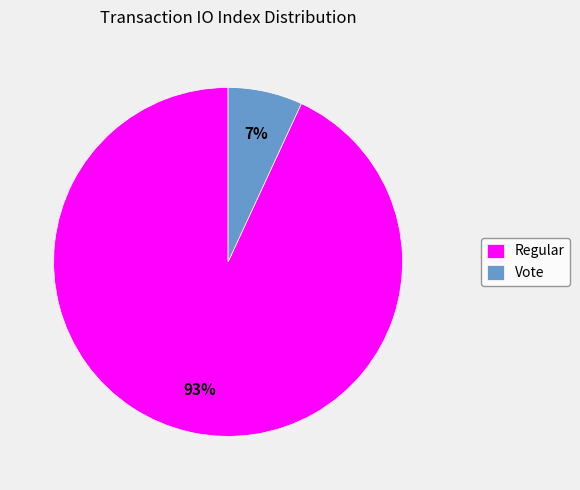

Which category has the biggest portion of the pie?

Regular